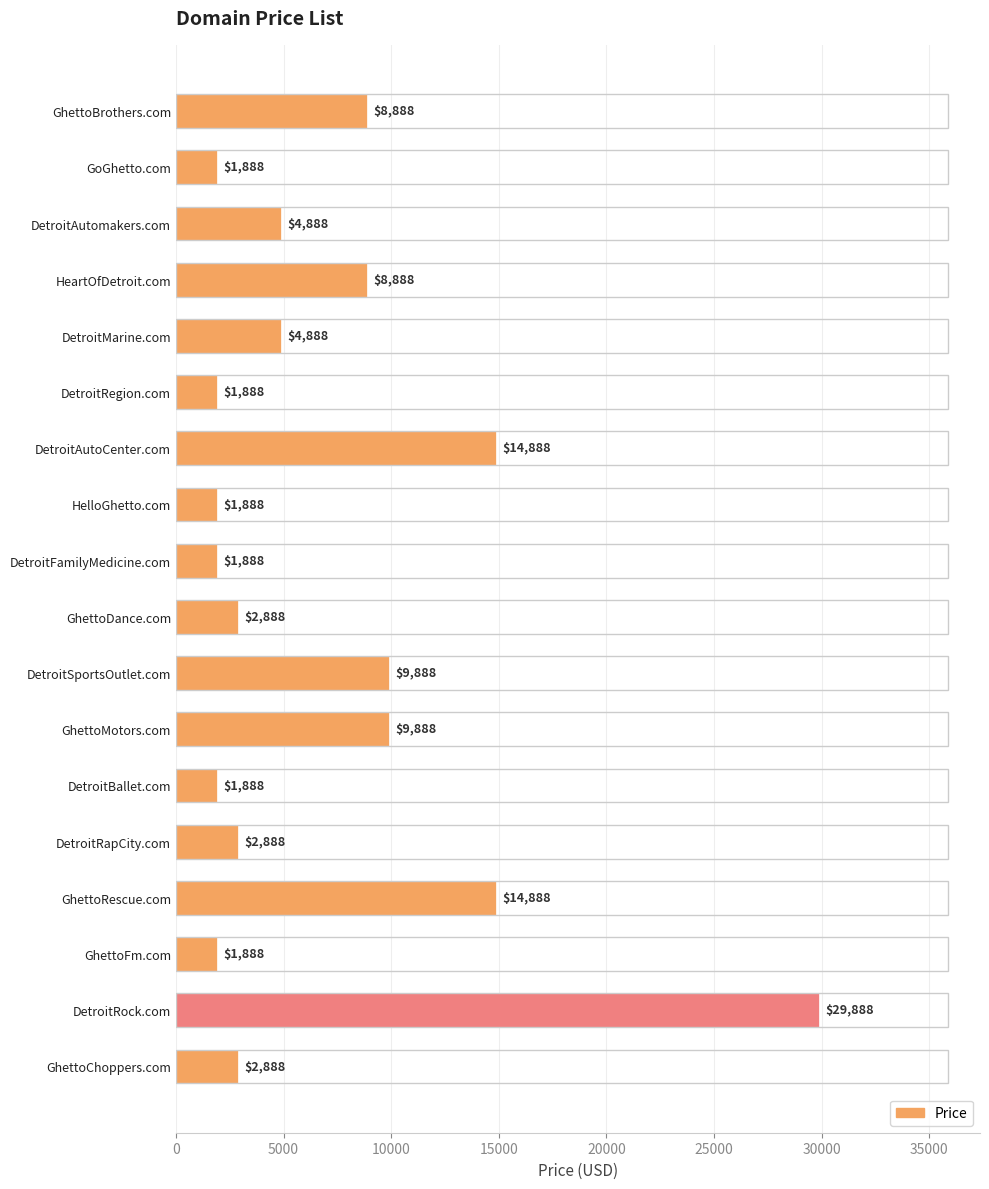

The value at DetroitRapCity.com is 2888. True or false?

True